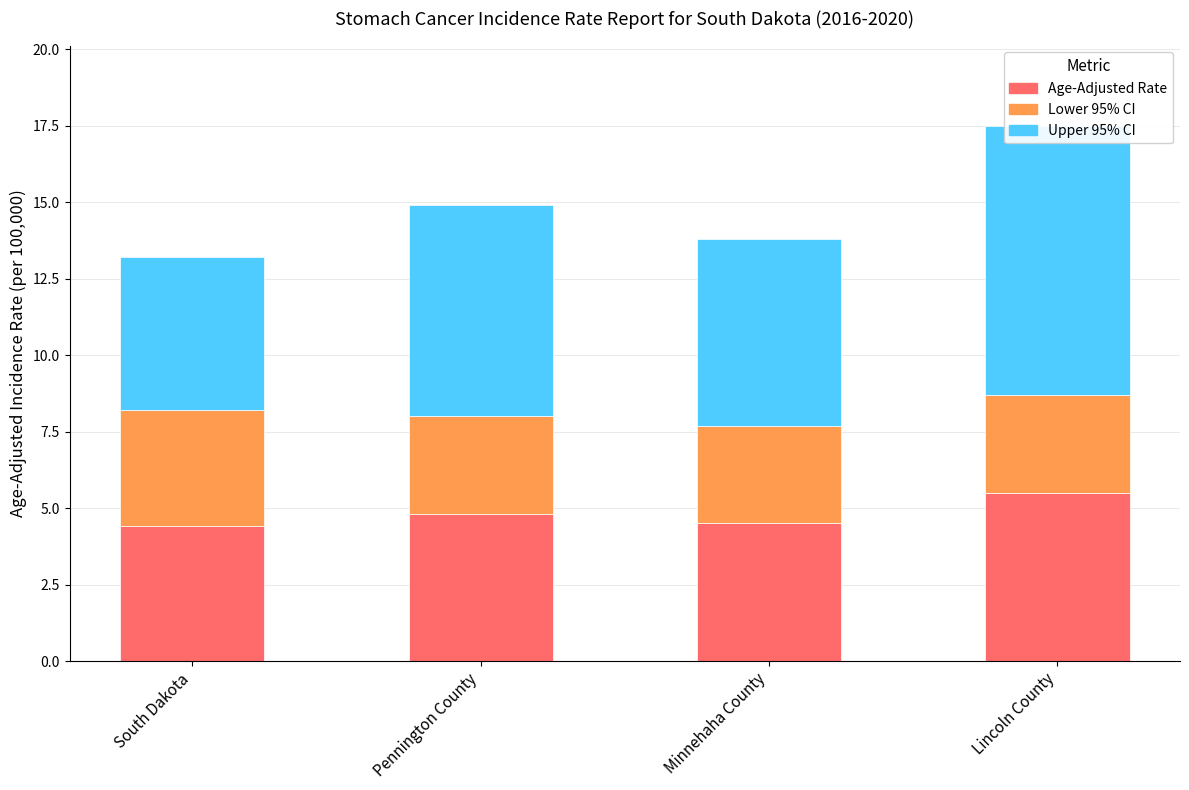

Reading left to right, list all the values displayed in this chart.

Age-Adjusted Rate: South Dakota=4.4	Pennington County=4.8	Minnehaha County=4.5	Lincoln County=5.5
Lower 95% CI: South Dakota=3.8	Pennington County=3.2	Minnehaha County=3.2	Lincoln County=3.2
Upper 95% CI: South Dakota=5.0	Pennington County=6.9	Minnehaha County=6.1	Lincoln County=8.8